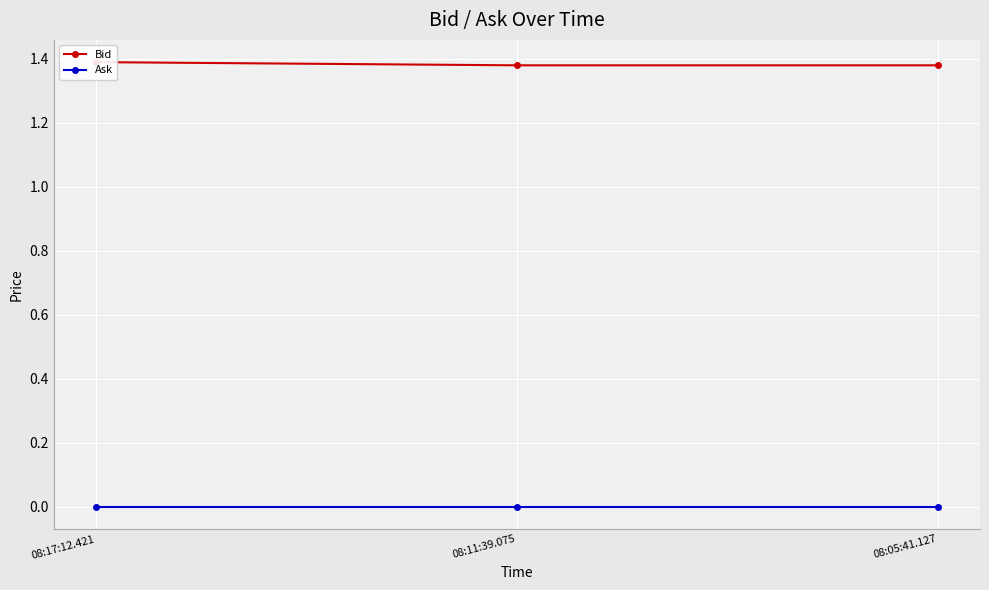

Rank the series at 08:11:39.075 from lowest to highest value.

Ask, Bid